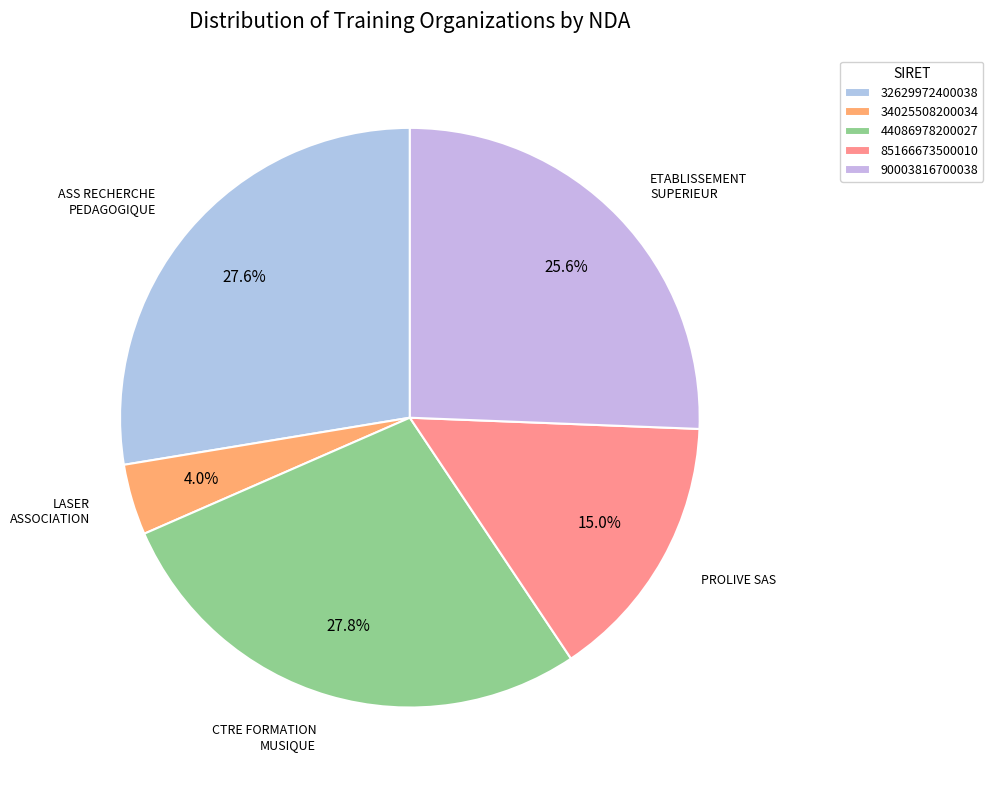

Which slice is the largest?

44086978200027